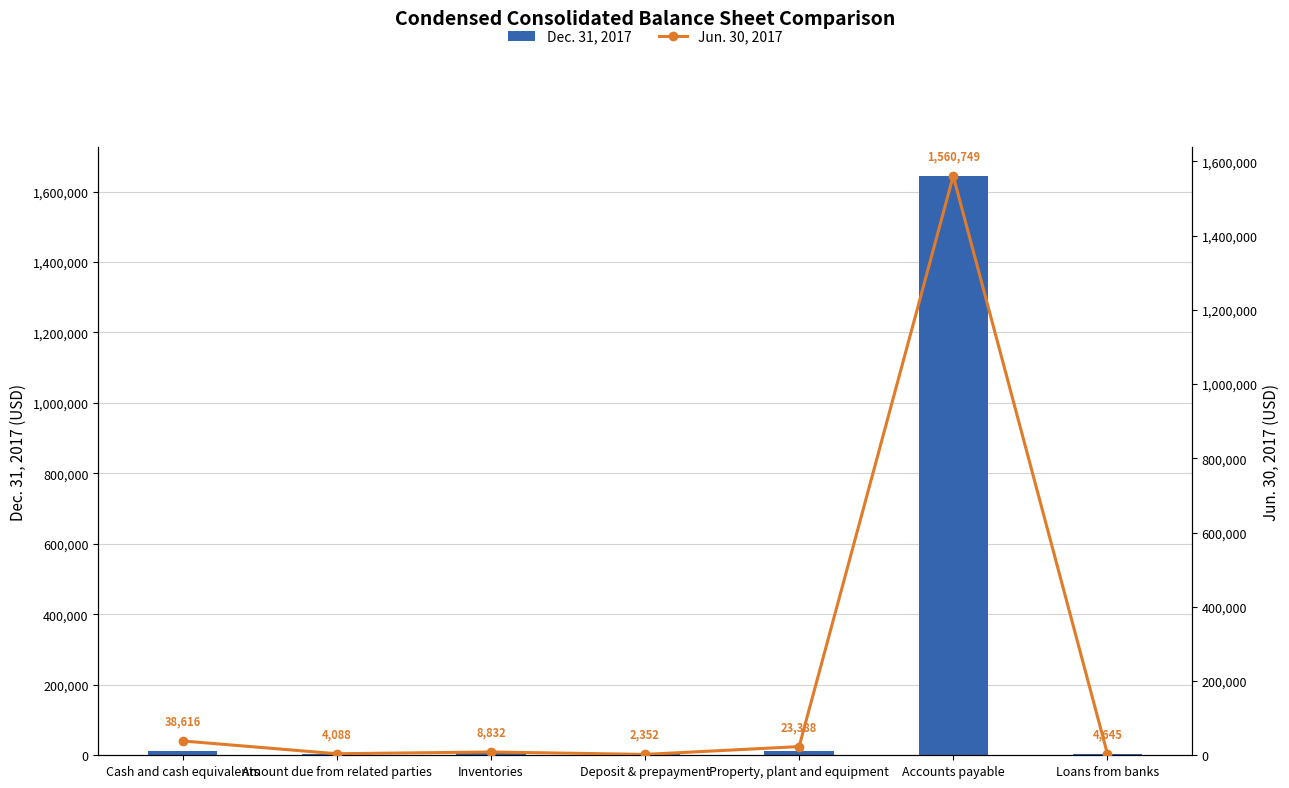

At which label is Dec. 31, 2017 closest to 823271?

Inventories